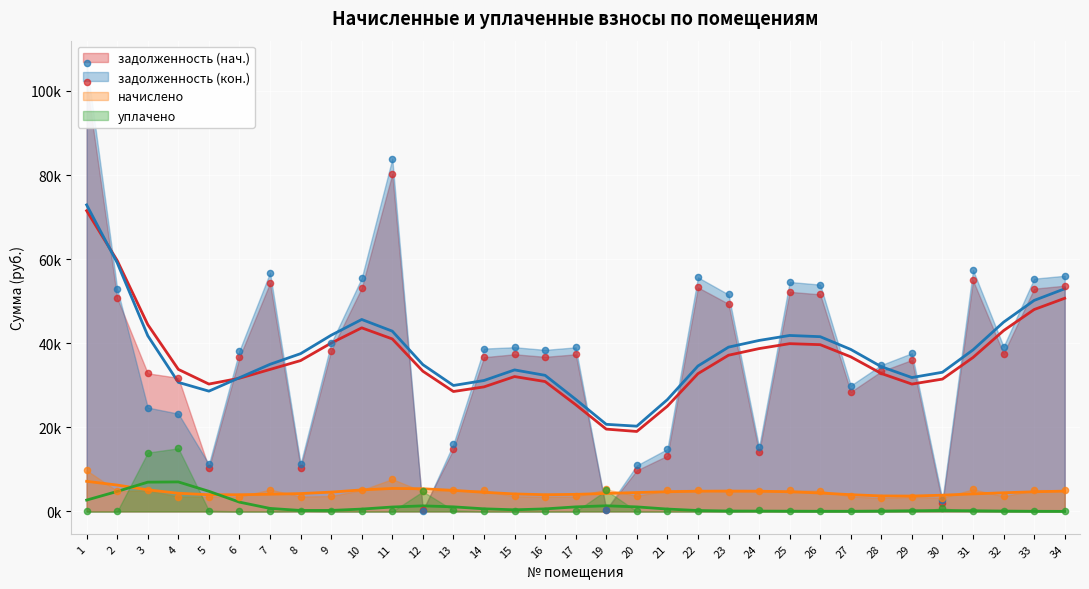

Which series reaches the minimum Y coordinate?

задолженность (кон.)